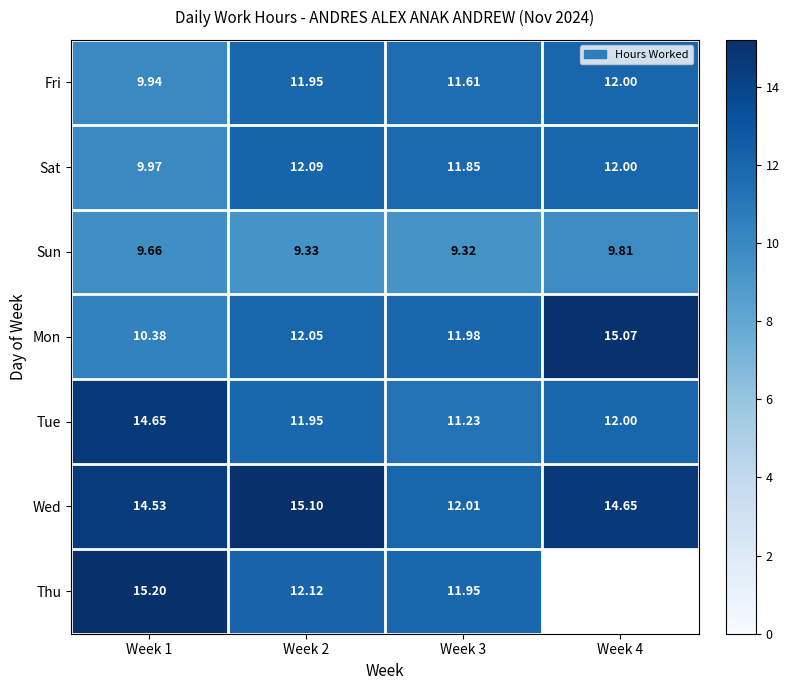

At which category does the chart reach its peak across all series?

Week 1